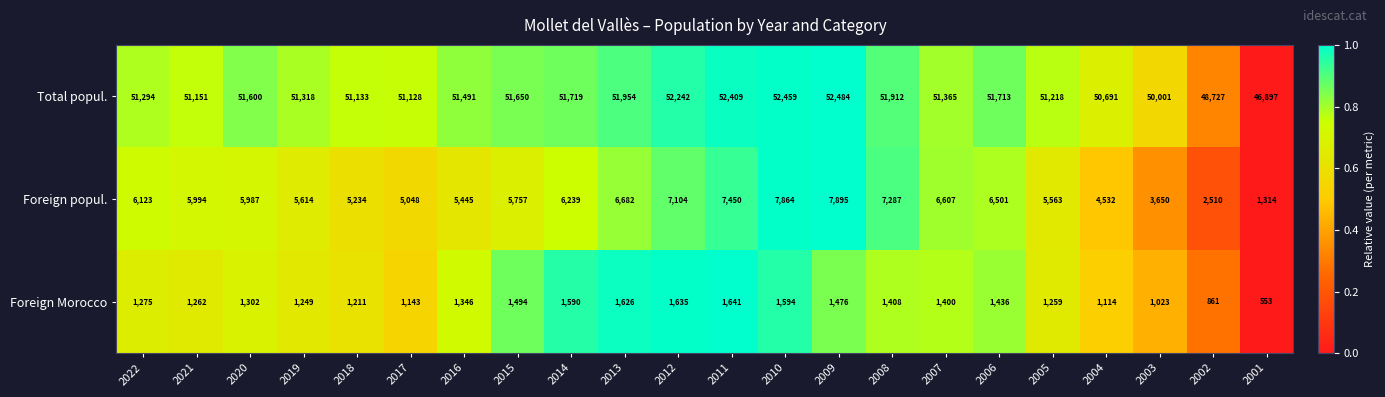

Which series changed the most between 2022 and 2005?

Foreign popul.